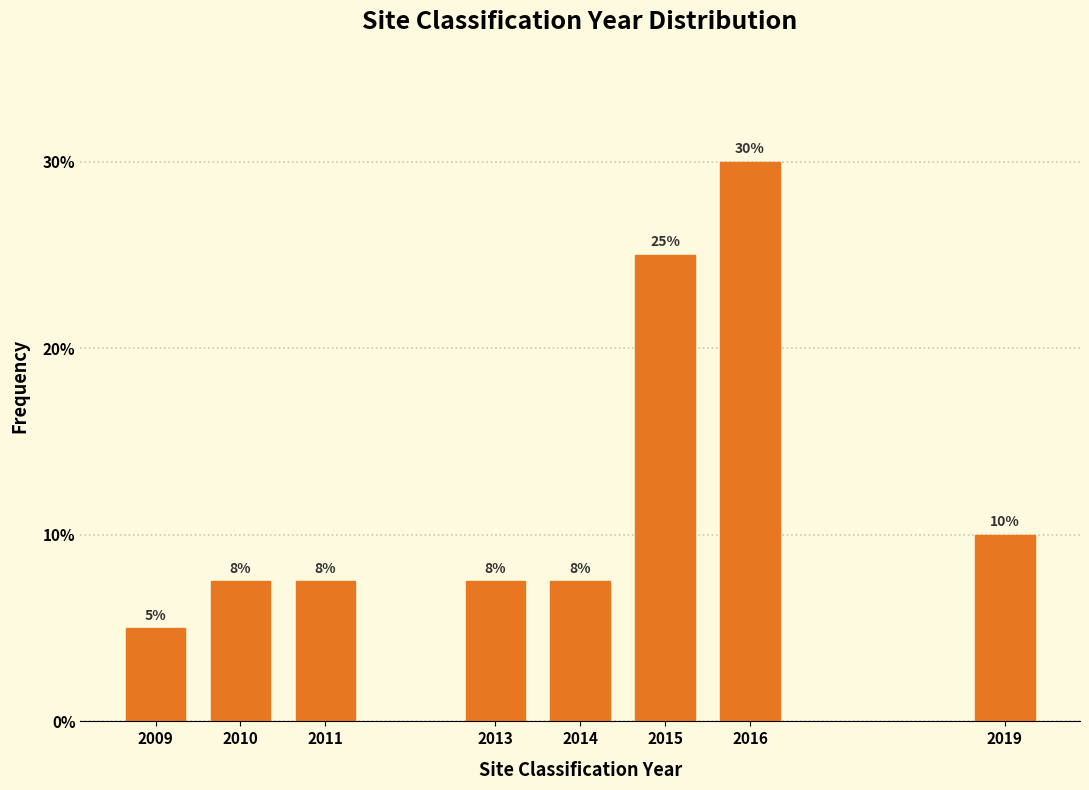

What is the value of the 5th bar from the left?

7.5